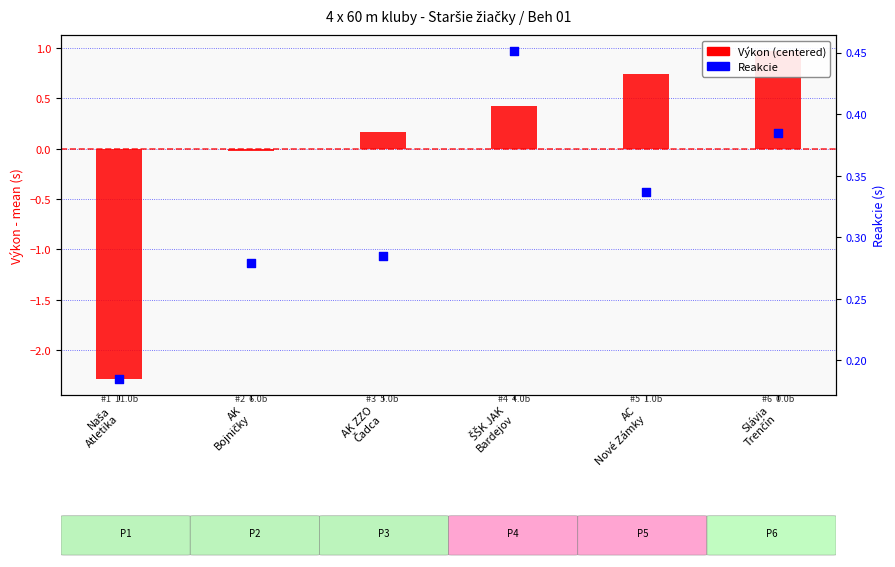

At how many categories does at least one series exceed 0?

6